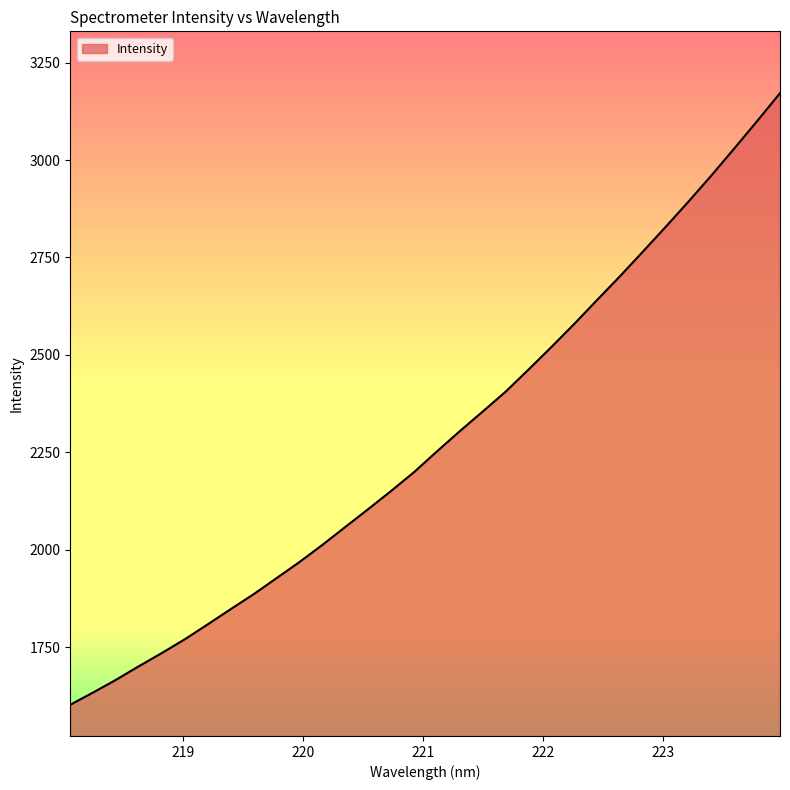

True or false: the data has more than 0 interior local peaks.

False